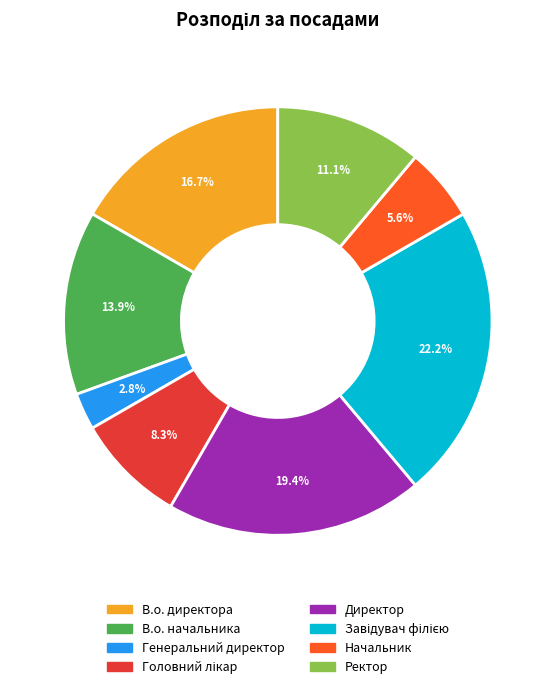

What percentage is the В.о. начальника slice, to the nearest percent?

14%